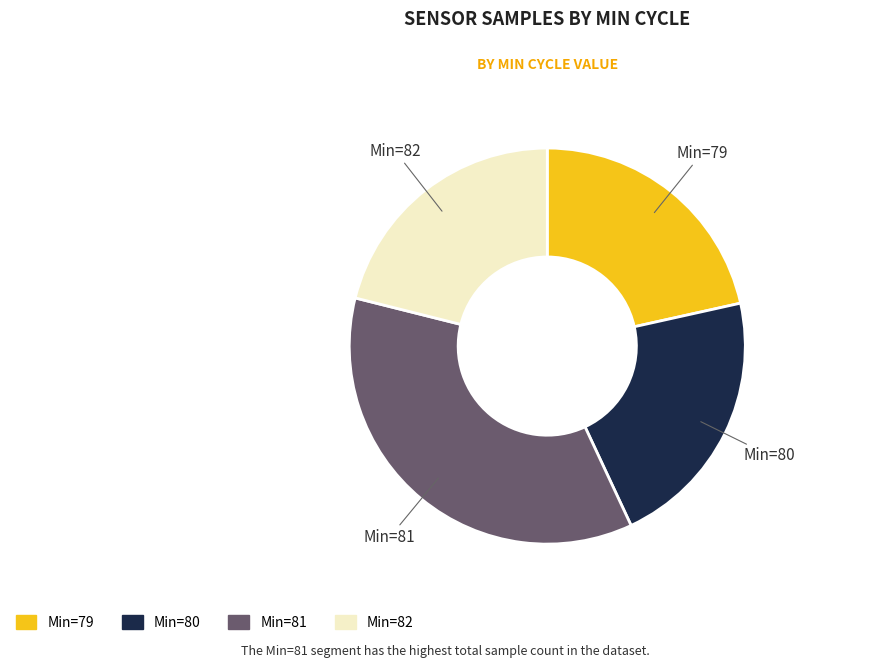

Is there a majority slice in this chart?

No